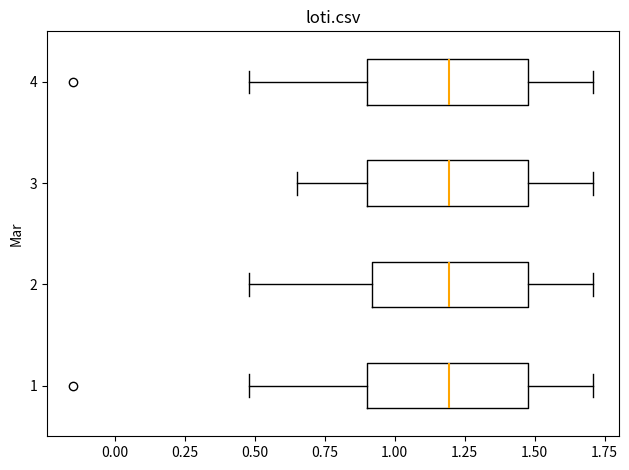

Reading bottom to top, transcribe this box plot: for each box, give where its median line is, the range the box spans, and where its two whiskers end, as read against the x-axis. The values are not printed on the chart, so give them approximately, as read against the axis.

1: median 1.20, box 0.90 to 1.50, whiskers 0.50 to 1.70
2: median 1.20, box 0.90 to 1.50, whiskers 0.50 to 1.70
3: median 1.20, box 0.90 to 1.50, whiskers 0.65 to 1.70
4: median 1.20, box 0.90 to 1.50, whiskers 0.50 to 1.70